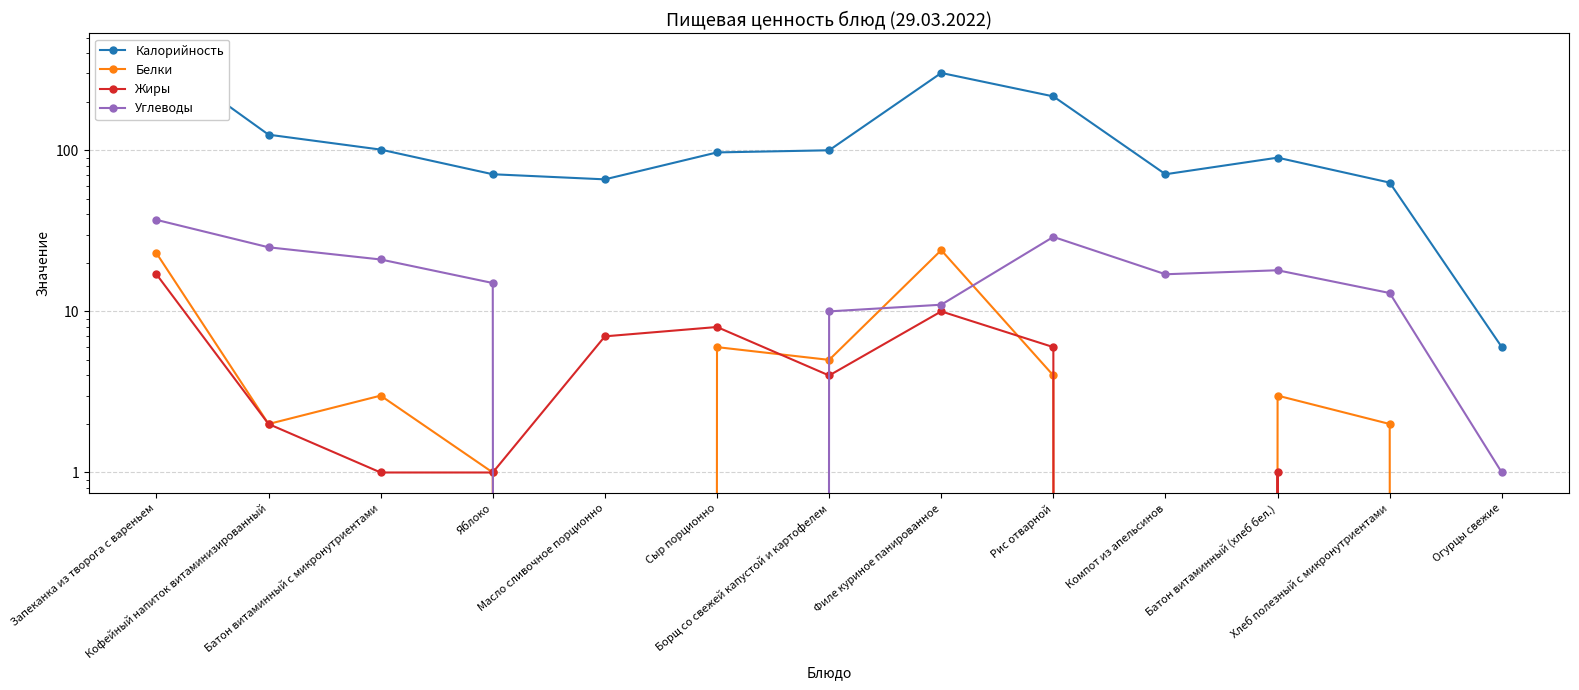

Reading left to right, list all the values displayed in this chart.

Калорийность: Запеканка из творога с вареньем=395	Кофейный напиток витаминизированный=125	Батон витаминный с микронутриентами=101	Яблоко=71	Масло сливочное порционно=66	Сыр порционно=97	Борщ со свежей капустой и картофелем=100	Филе куриное панированное=302	Рис отварной=216	Компот из апельсинов=71	Батон витаминный (хлеб бел.)=90	Хлеб полезный с микронутриентами=63	Огурцы свежие=6
Белки: Запеканка из творога с вареньем=23	Кофейный напиток витаминизированный=2	Батон витаминный с микронутриентами=3	Яблоко=1	Масло сливочное порционно=0	Сыр порционно=6	Борщ со свежей капустой и картофелем=5	Филе куриное панированное=24	Рис отварной=4	Компот из апельсинов=0	Батон витаминный (хлеб бел.)=3	Хлеб полезный с микронутриентами=2	Огурцы свежие=0
Жиры: Запеканка из творога с вареньем=17	Кофейный напиток витаминизированный=2	Батон витаминный с микронутриентами=1	Яблоко=1	Масло сливочное порционно=7	Сыр порционно=8	Борщ со свежей капустой и картофелем=4	Филе куриное панированное=10	Рис отварной=6	Компот из апельсинов=0	Батон витаминный (хлеб бел.)=1	Хлеб полезный с микронутриентами=0	Огурцы свежие=0
Углеводы: Запеканка из творога с вареньем=37	Кофейный напиток витаминизированный=25	Батон витаминный с микронутриентами=21	Яблоко=15	Масло сливочное порционно=0	Сыр порционно=0	Борщ со свежей капустой и картофелем=10	Филе куриное панированное=11	Рис отварной=29	Компот из апельсинов=17	Батон витаминный (хлеб бел.)=18	Хлеб полезный с микронутриентами=13	Огурцы свежие=1